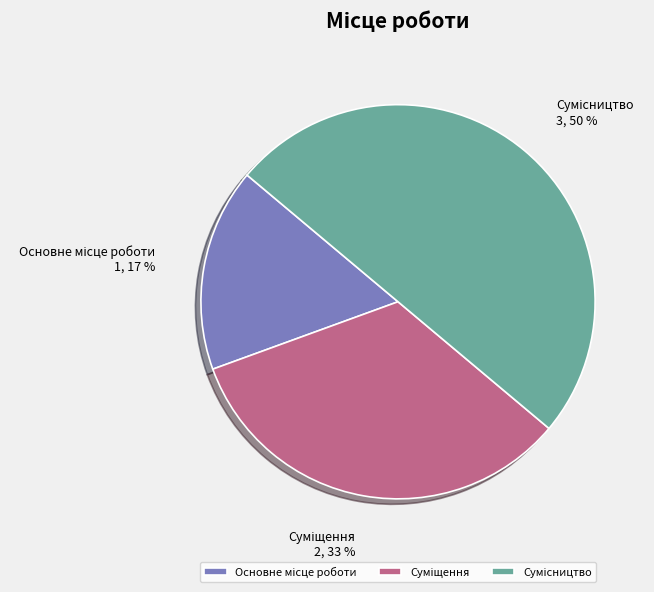

To the nearest percent, what is the average slice percentage?

33%